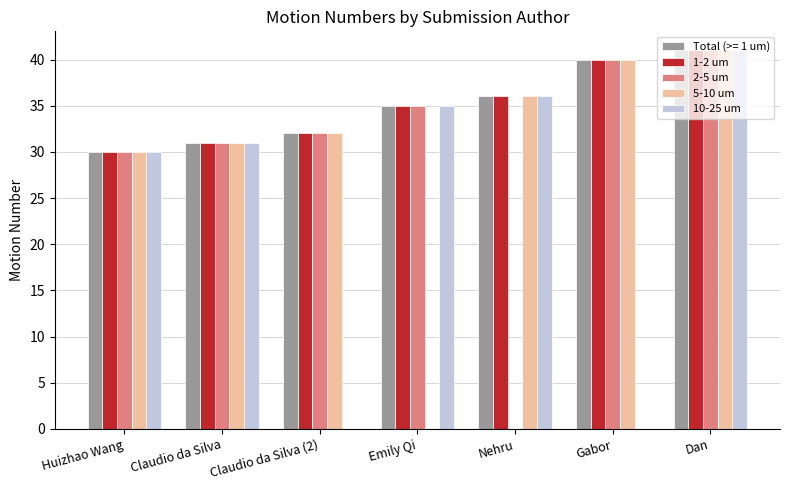

At which label is 2-5 um closest to 20?

Huizhao Wang